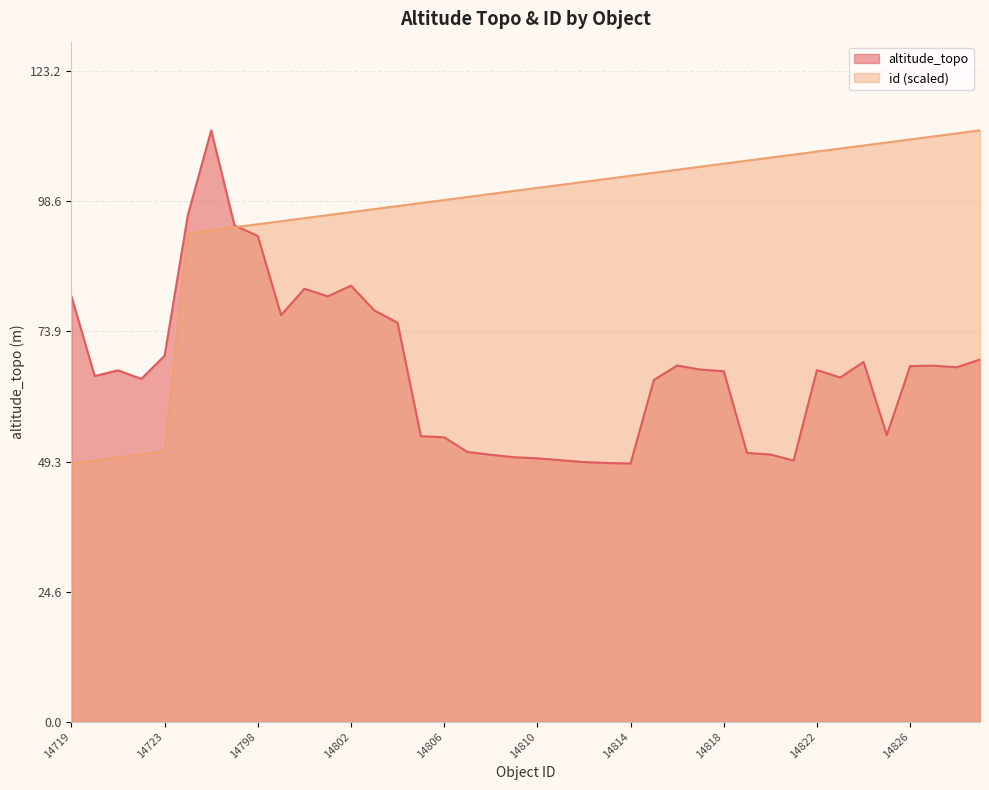

What is the difference between the altitude_topo values at 14820 and 14799?

26.4